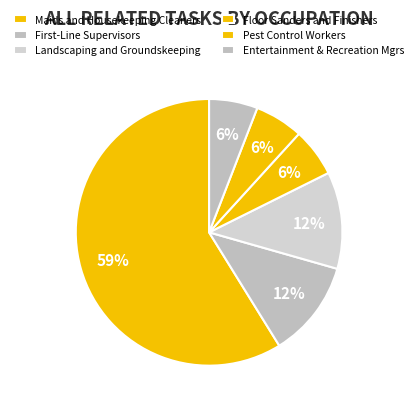

Count the number of slices in the pie.

6